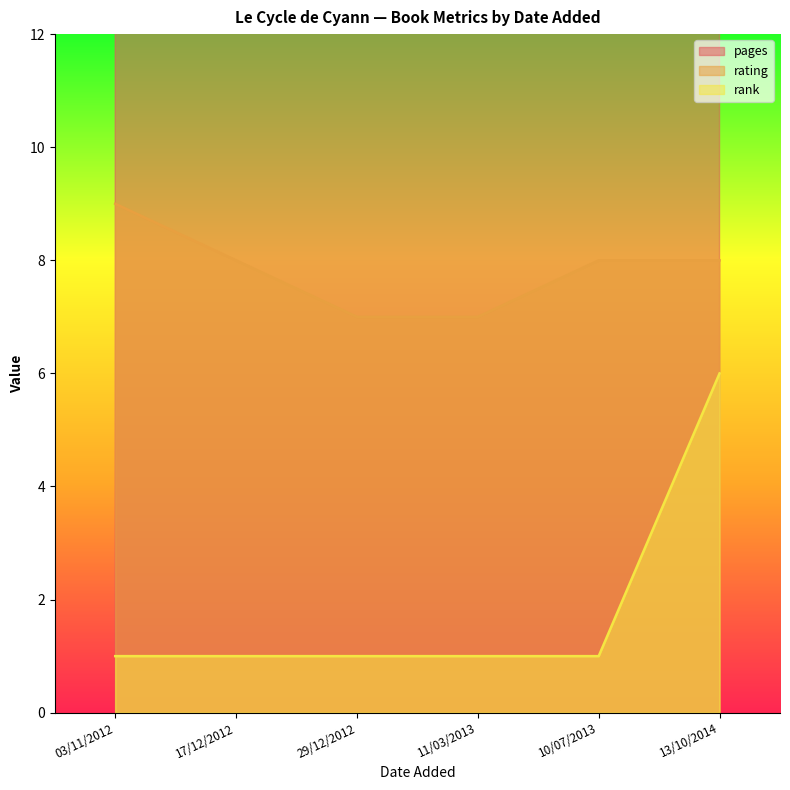

At which category is the sum across all series the highest?

03/11/2012